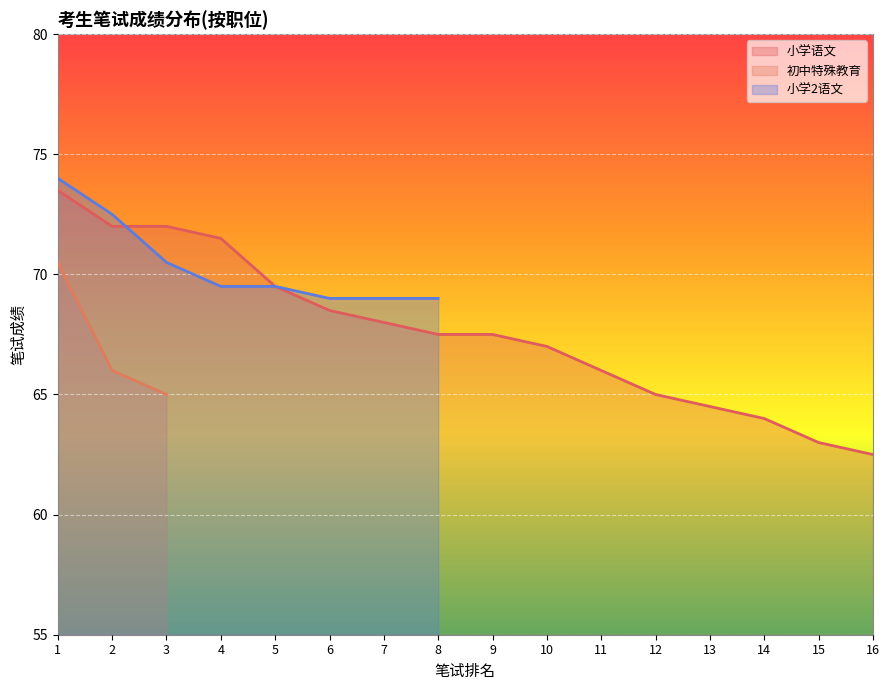

Is it true that 小学2语文 equals 0.0 at 16?

True